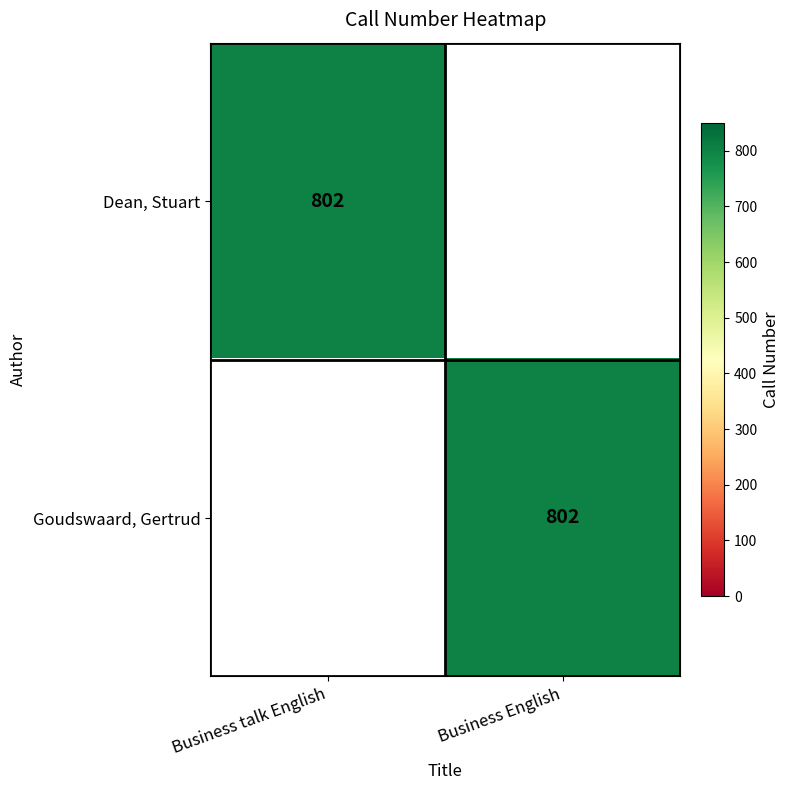

The value of Goudswaard, Gertrud at Business English is 173. True or false?

False